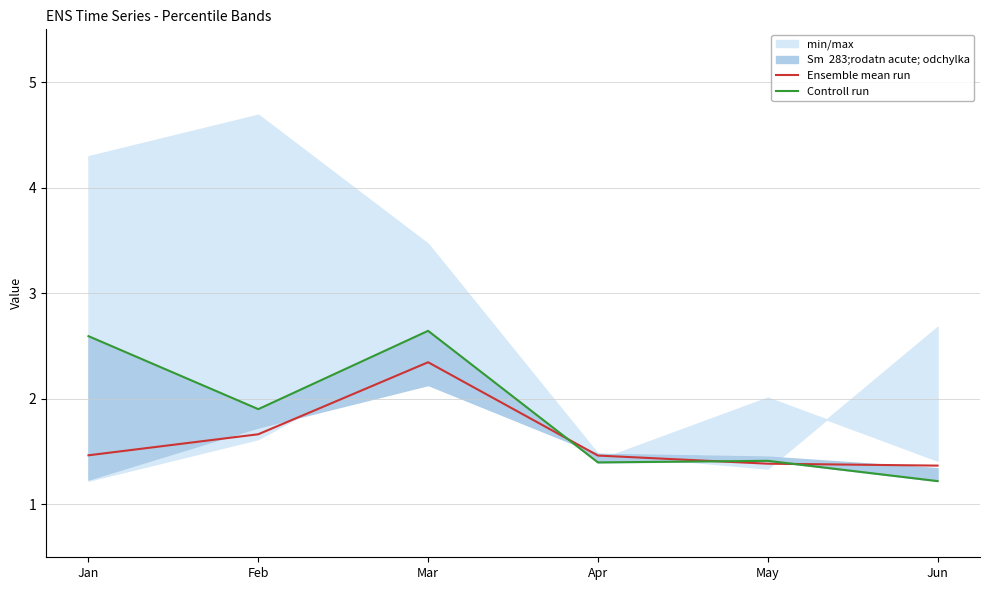

What is the value of the Ensemble mean run point at the 5th from the left?

1.4